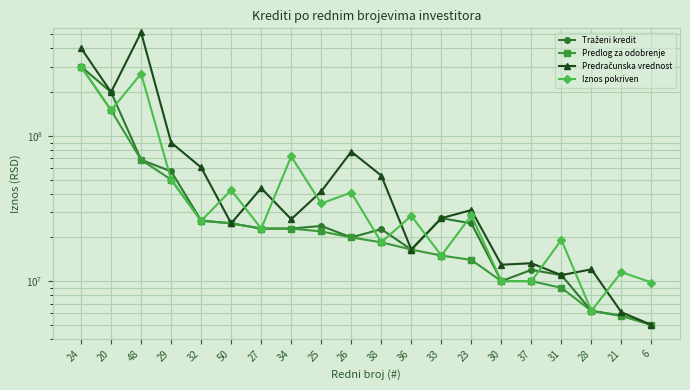

Reading left to right, list all the values displayed in this chart.

Traženi kredit: 24=300000000	20=200000000	48=68400000	29=57000000	32=26155899	50=25000000	27=23000000	34=23000000	25=24000000	26=20000000	38=22800000	36=16500000	33=27120000	23=25000000	30=10000000	37=11960000	31=11000000	28=6242500	21=5800000	6=5000000
Predlog za odobrenje: 24=300000000	20=150000000	48=68400000	29=50000000	32=26000000	50=25000000	27=23000000	34=23000000	25=22000000	26=20000000	38=18500000	36=16500000	33=15000000	23=14000000	30=10000000	37=10000000	31=9000000	28=6242500	21=5750441	6=5000000
Predračunska vrednost: 24=402201100	20=200000000	48=516018036	29=90000000	32=60613453	50=25000000	27=43673591	34=26687000	25=41444000	26=77929950	38=53323000	36=16500000	33=27120000	23=30858000	30=12974000	37=13282143	31=11000000	28=12061501	21=6101339	6=5000000
Iznos pokriven: 24=300000000	20=150000000	48=268013891	29=50000000	32=26000000	50=42379256	27=23000000	34=72210963	25=34261197	26=40751944	38=18500000	36=28173520	33=15000000	23=28379031	30=10000000	37=10000000	31=19231000	28=6242500	21=11538479	6=9786900